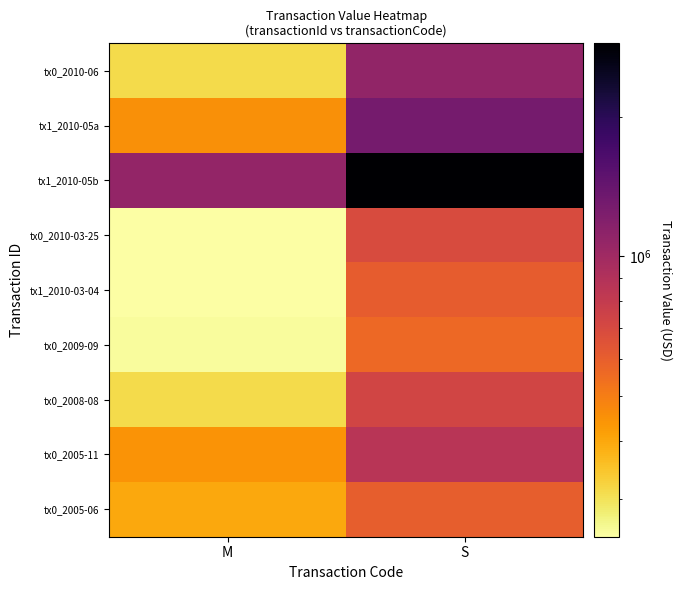

Which series has the largest total across all categories?

tx1_2010-05b